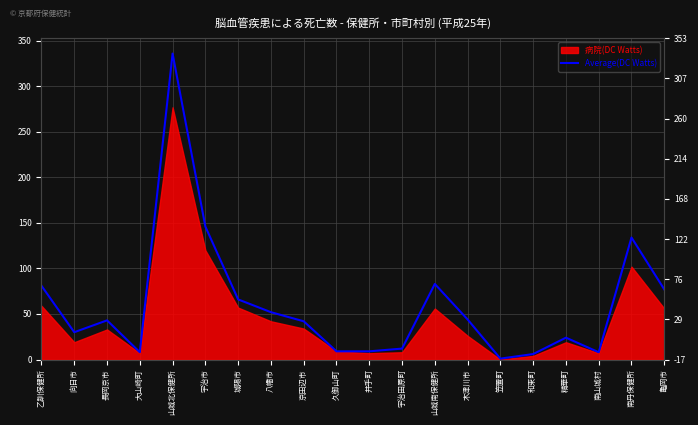

What is the label of the 6th point from the left?

宇治市